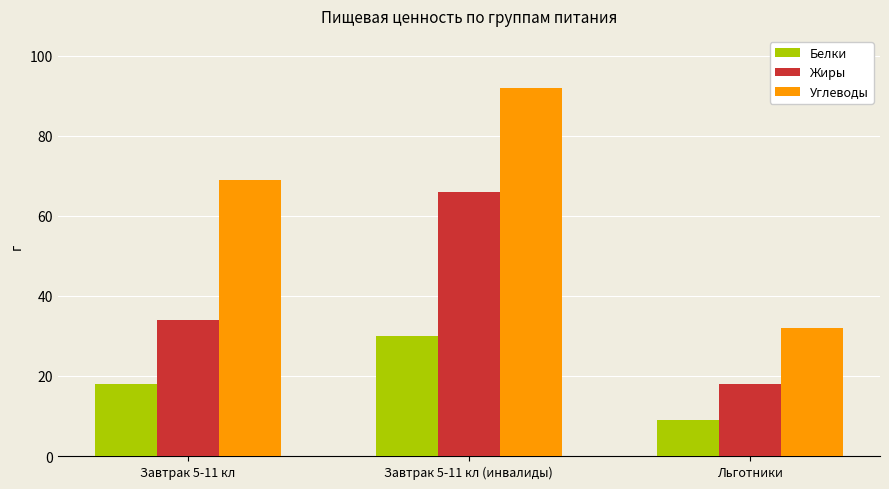

Which category has the lowest value in the Жиры series?

Льготники